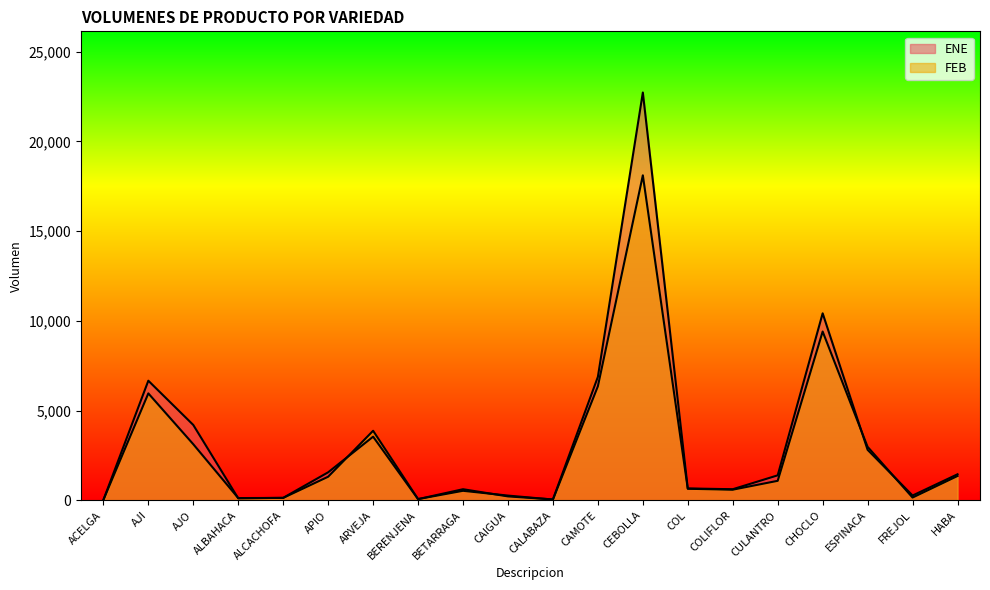

The ENE series shows 20 at ACELGA. True or false?

True